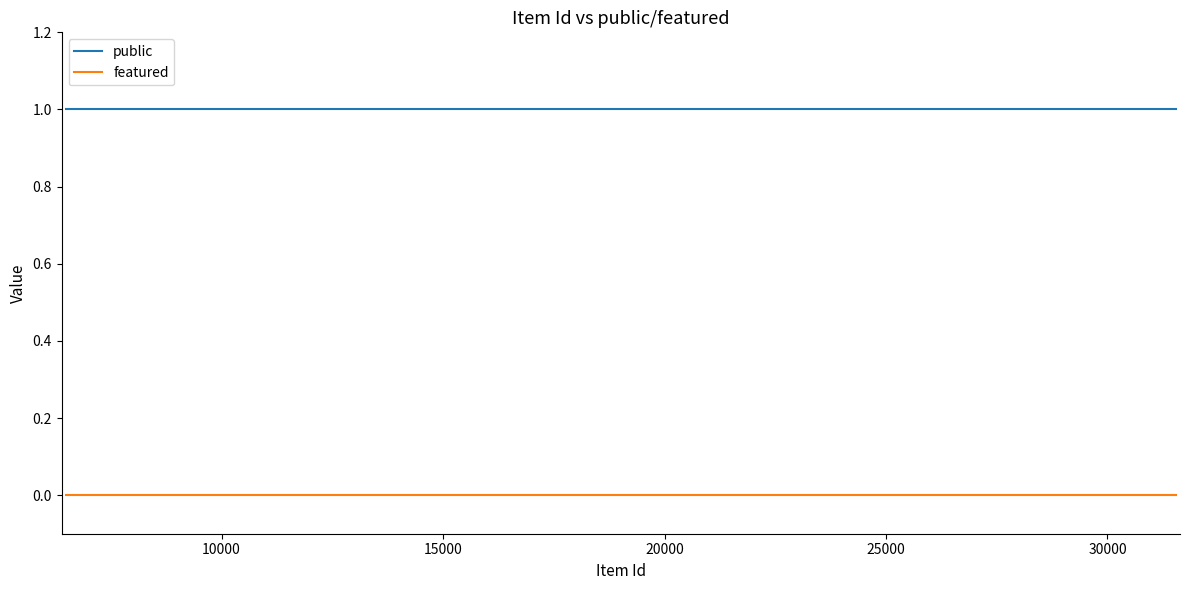

What is the average value of the public series?

1